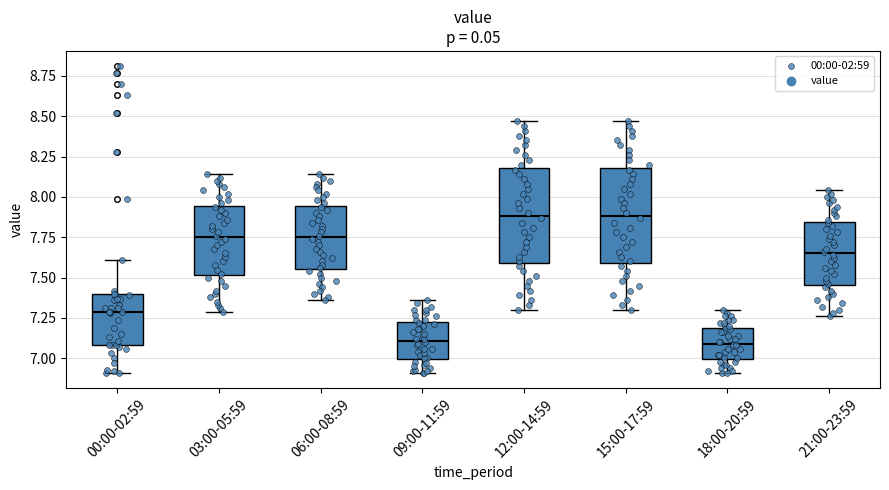

Reading left to right, read every box against the y-axis: the position of its median line, the range the box covers, and the ends of its whiskers. The values are not printed on the chart, so give them approximately, as read against the axis.

00:00-02:59: median 7.30, box 7.10 to 7.40, whiskers 6.90 to 7.60
03:00-05:59: median 7.75, box 7.50 to 7.95, whiskers 7.30 to 8.15
06:00-08:59: median 7.75, box 7.55 to 7.95, whiskers 7.35 to 8.15
09:00-11:59: median 7.10, box 7.00 to 7.25, whiskers 6.90 to 7.35
12:00-14:59: median 7.90, box 7.60 to 8.20, whiskers 7.30 to 8.45
15:00-17:59: median 7.90, box 7.60 to 8.20, whiskers 7.30 to 8.45
18:00-20:59: median 7.10, box 7.00 to 7.20, whiskers 6.90 to 7.30
21:00-23:59: median 7.65, box 7.45 to 7.85, whiskers 7.25 to 8.05